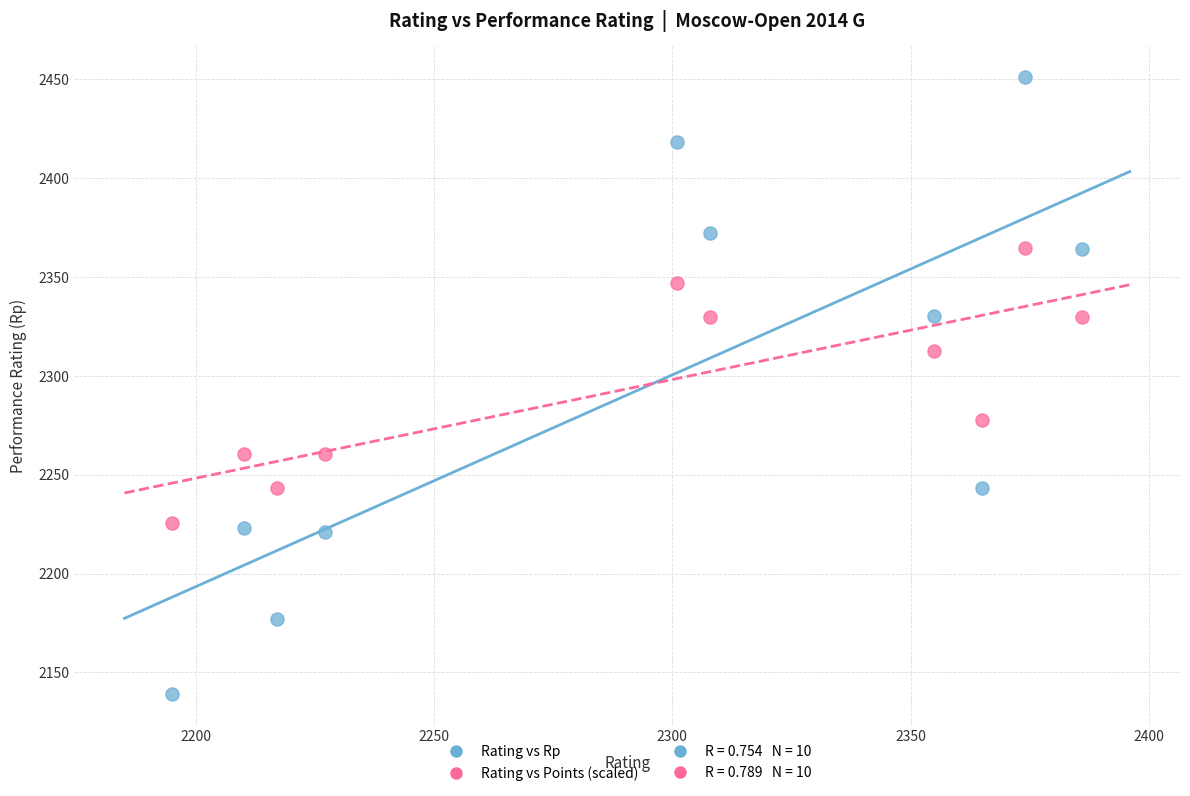

Across all data points, what is the range of Y values (max minus min)?

312.0